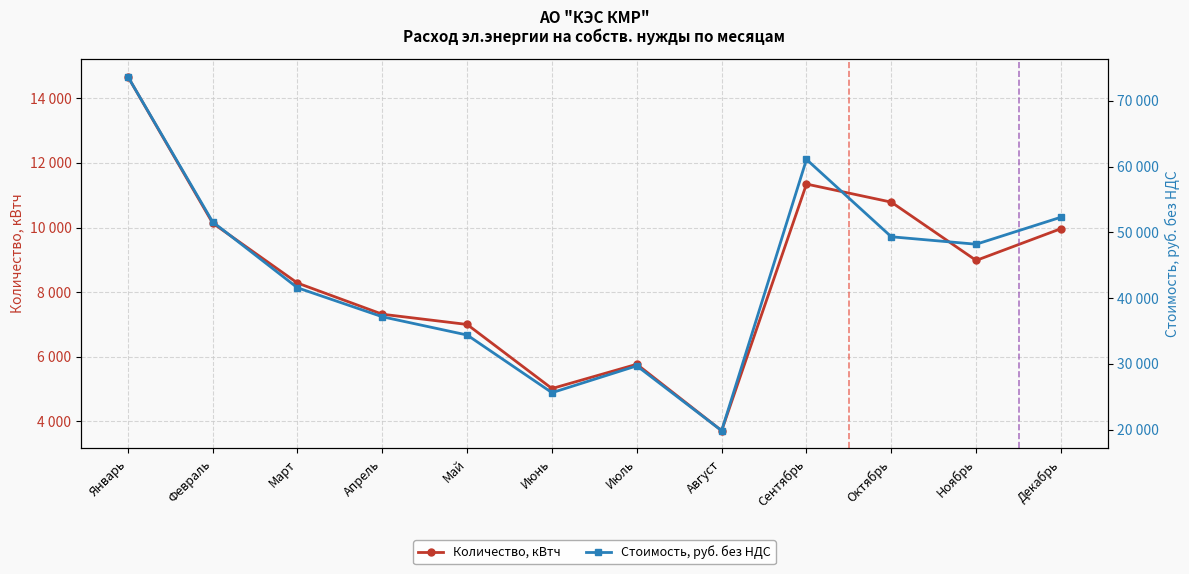

True or false: Стоимость, руб. без НДС and Количество, кВтч intersect in this chart.

False